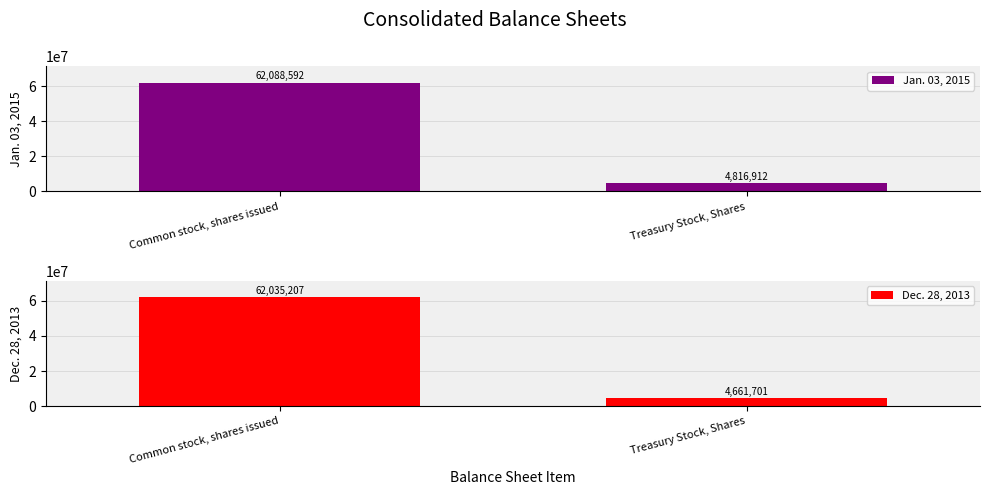

At how many categories does at least one series exceed 21689178?

1